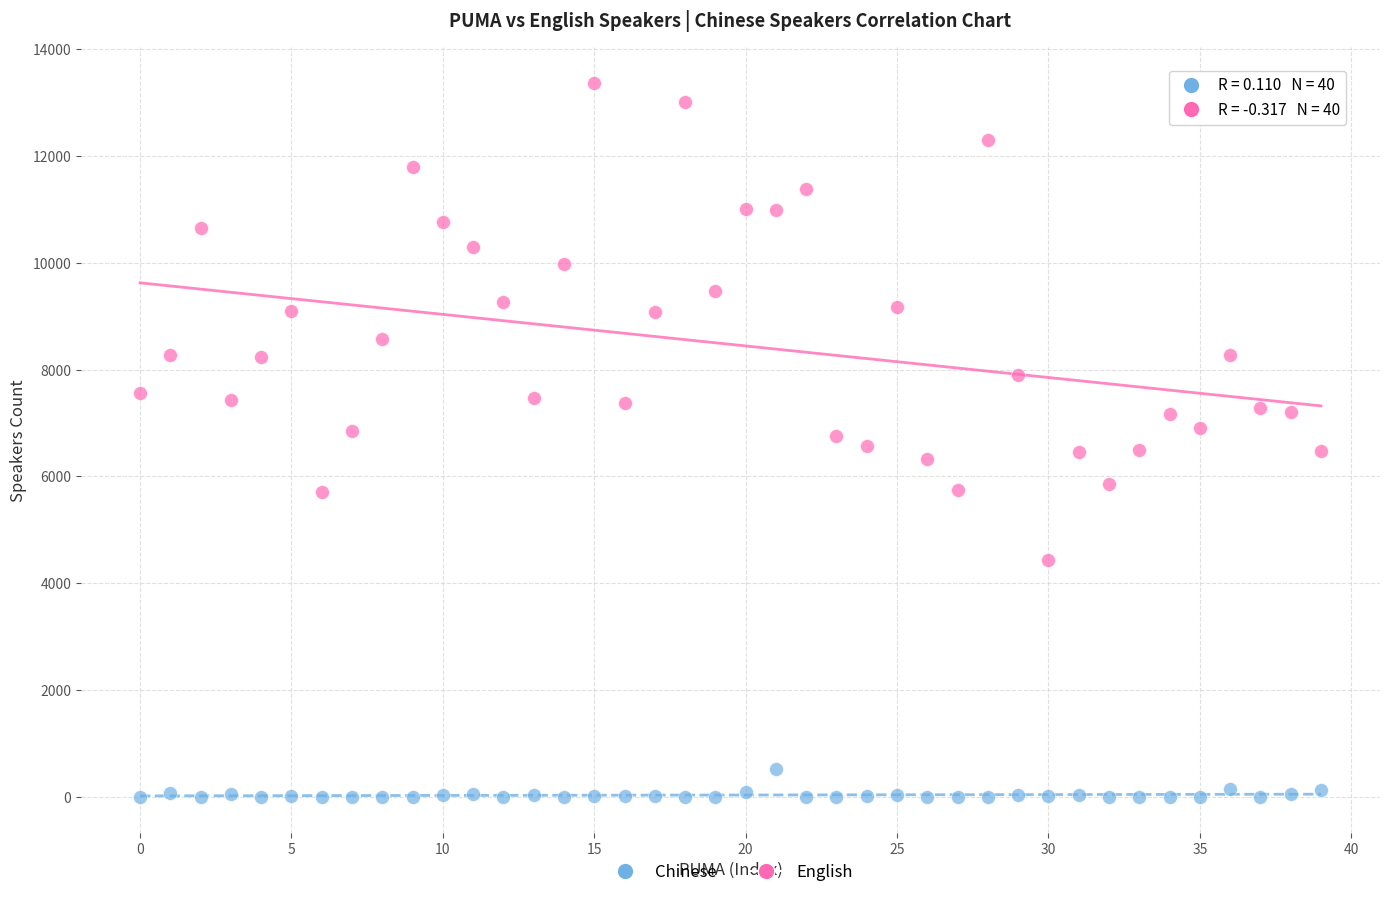

Which series has the largest Y range (max minus min)?

English